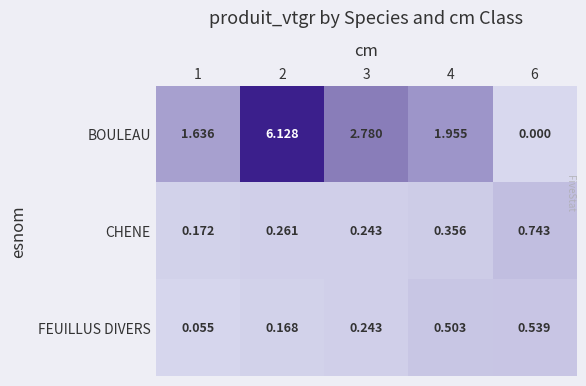

Rank the series by their maximum value, from highest to lowest.

BOULEAU, CHENE, FEUILLUS DIVERS